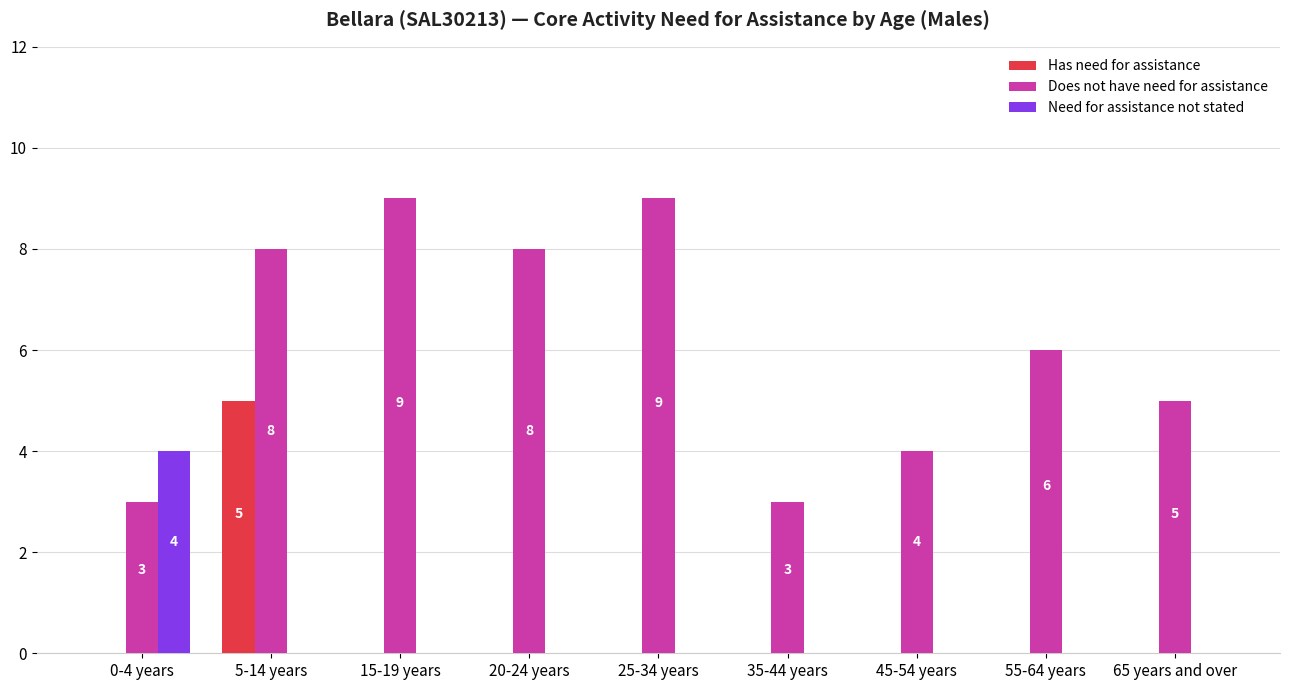

What is the sum of all Has need for assistance values?

5